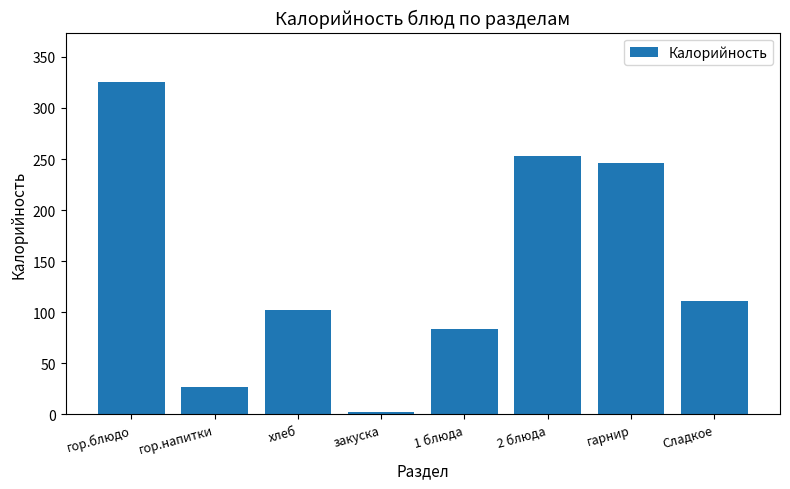

Reading right to left, list all the values displayed in this chart.

110.8	245.8	253.1	83.8	2.4	102.5	26.6	325.0